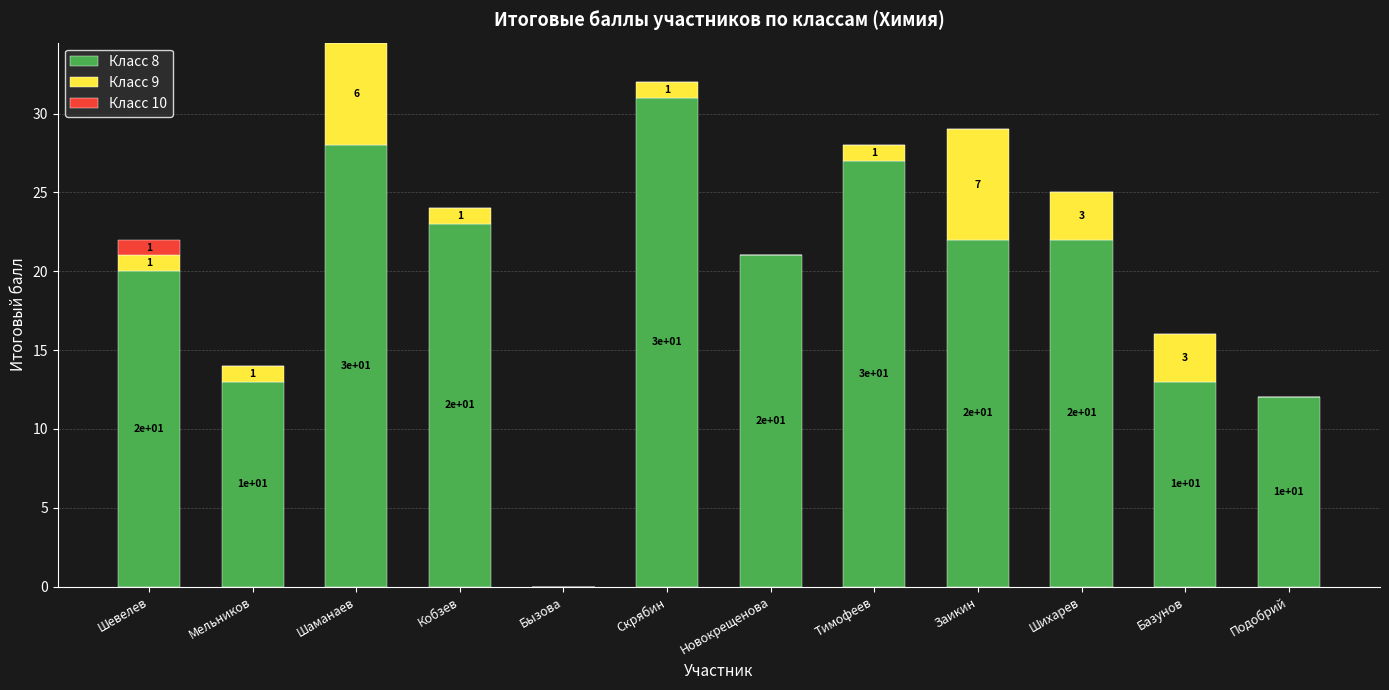

What is the total value across all series at Новокрещенова?

21.0